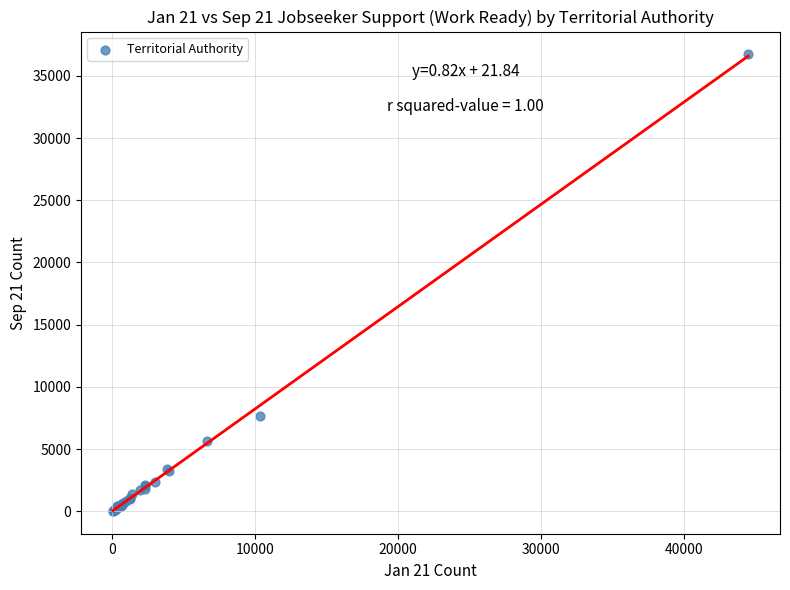

What Y value in the scatter plot is closest to 18379?

7686